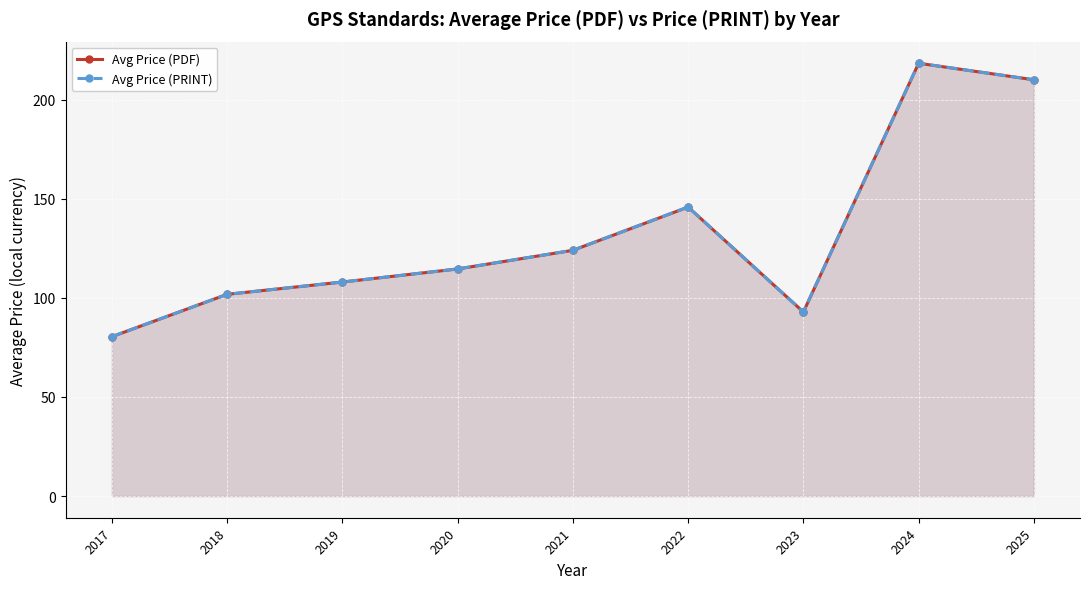

How many data points does each series have?

9